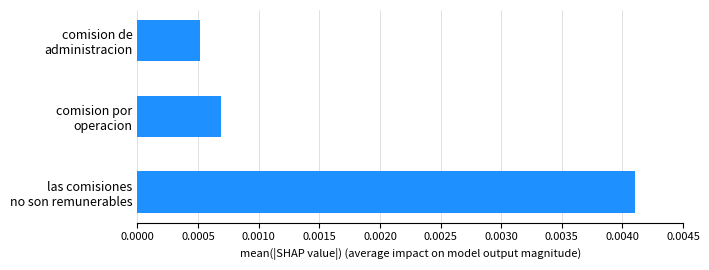

How many values are between 0 and 1?

3